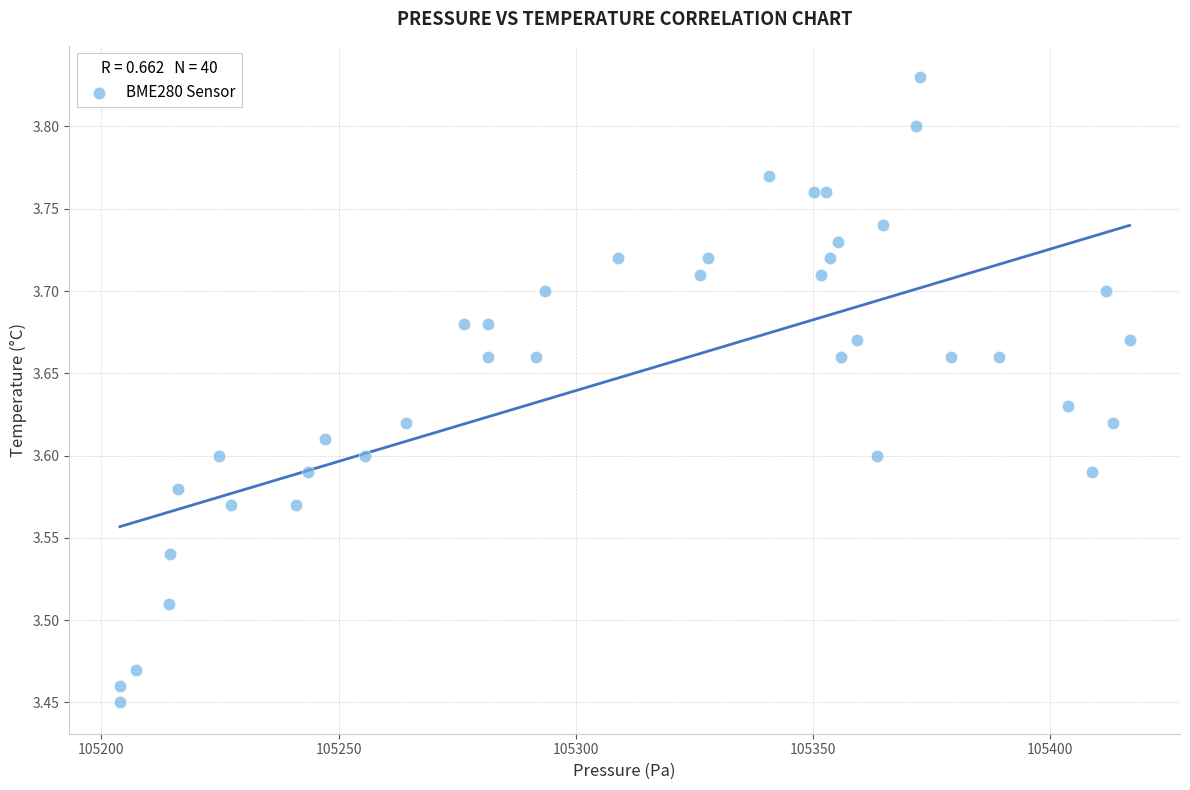

What is the range of Y values (max minus min)?

0.4